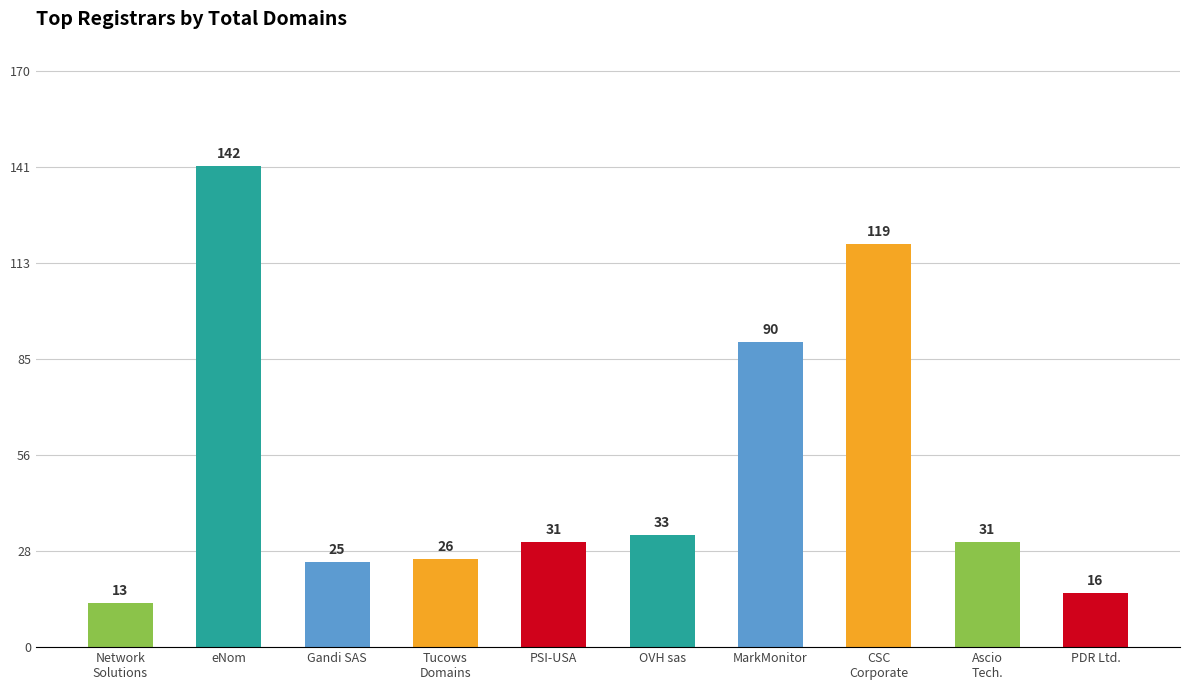

At which label is the value closest to 77?

MarkMonitor